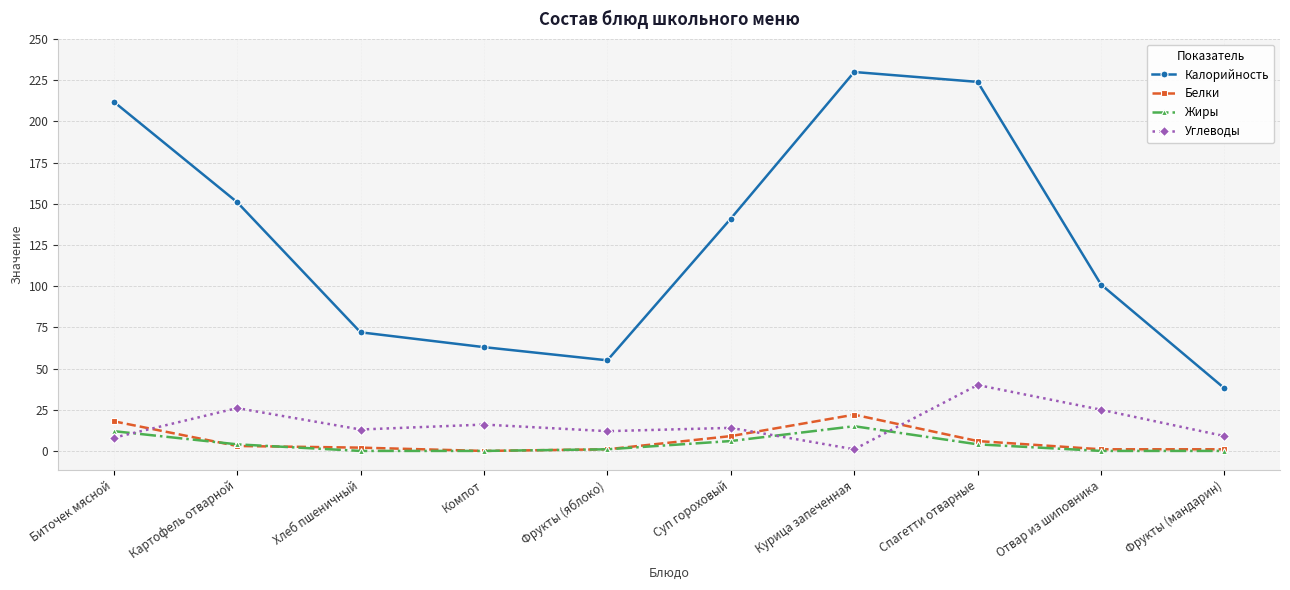

Where is Калорийность nearest to the value 134?

Суп гороховый